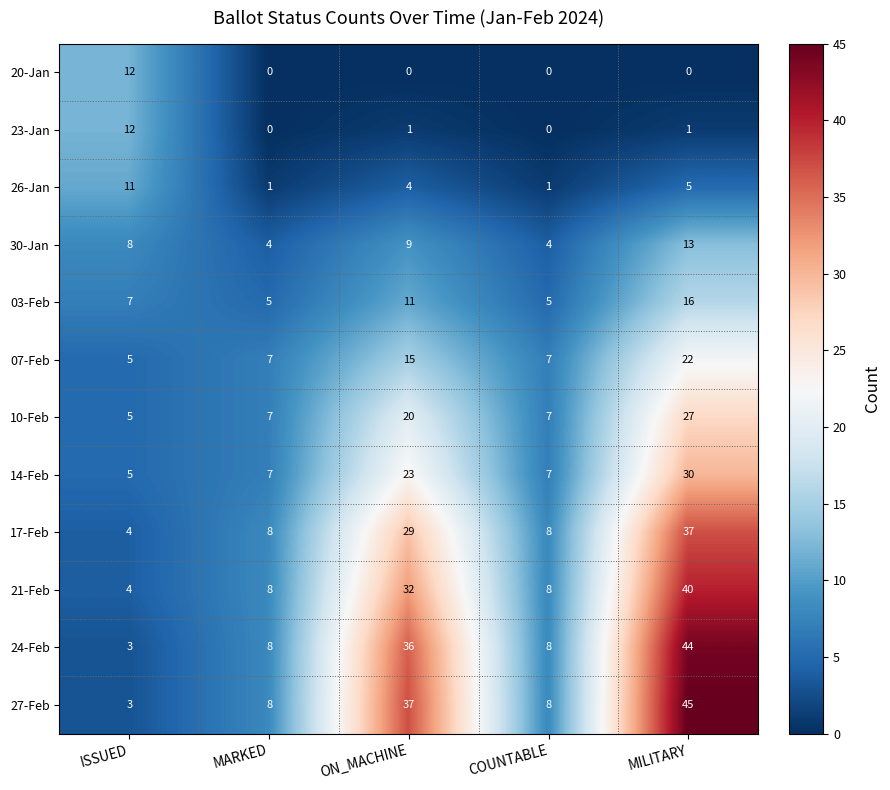

Where is 10-Feb nearest to the value 16?

ON_MACHINE